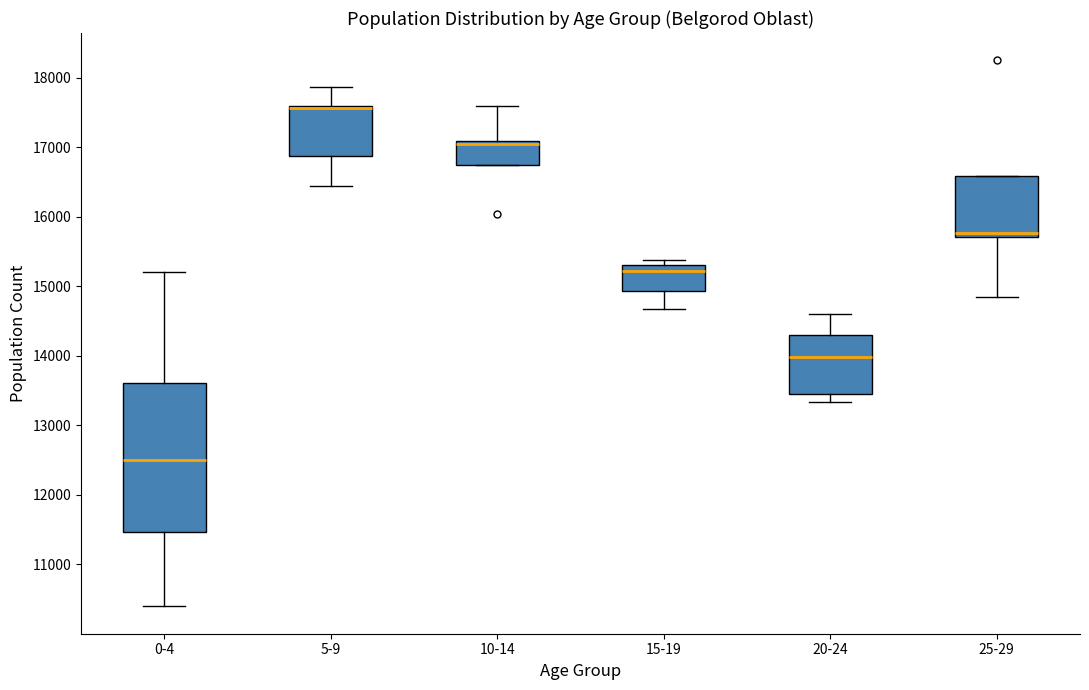

Reading left to right, transcribe this box plot: for each box, give where its median line is, the range the box spans, and where its two whiskers end, as read against the y-axis. The values are not printed on the chart, so give them approximately, as read against the axis.

0-4: median 12500, box 11500 to 13600, whiskers 10400 to 15200
5-9: median 17600 (drawn on the box's upper edge), box 16900 to 17600, whiskers 16400 to 17900
10-14: median 17000, box 16700 to 17100, whiskers 16700 to 17600
15-19: median 15200, box 14900 to 15300, whiskers 14700 to 15400
20-24: median 14000, box 13500 to 14300, whiskers 13300 to 14600
25-29: median 15800, box 15700 to 16600, whiskers 14900 to 16600